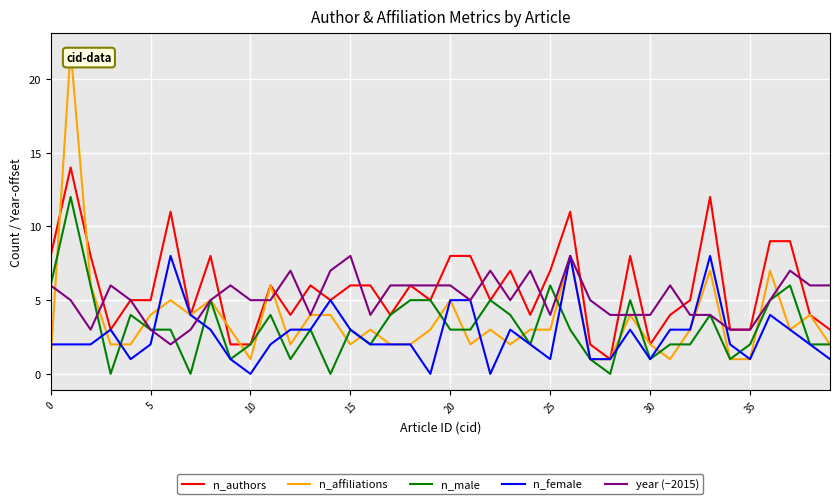

Which series has the largest range (max minus min)?

n_affiliations